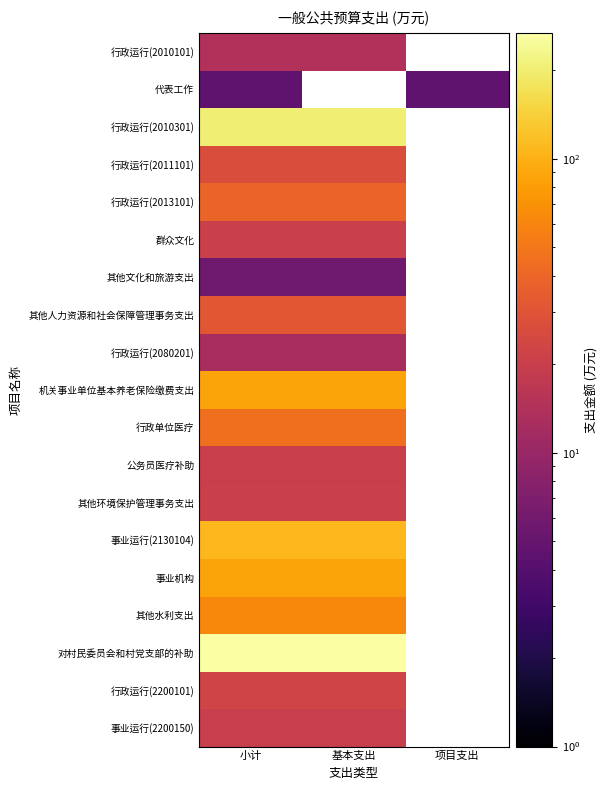

What is the maximum value shown in the chart?

268.0